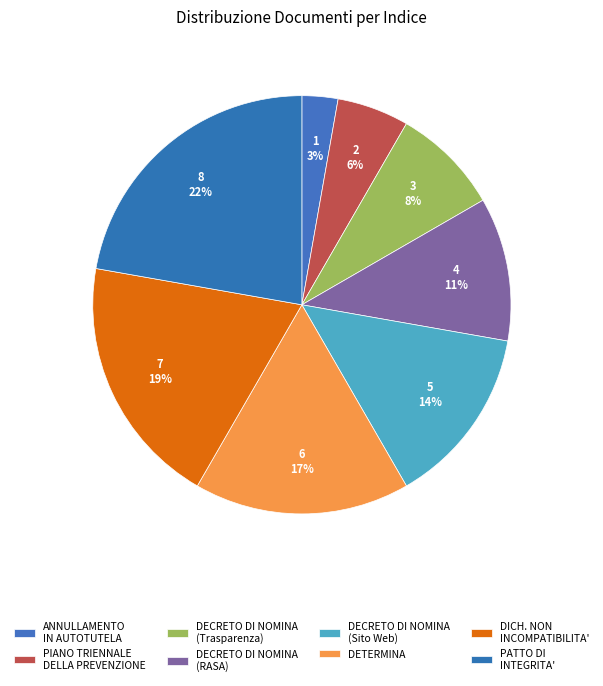

Is it true that ANNULLAMENTO IN AUTOTUTELA is 3% of the pie?

True